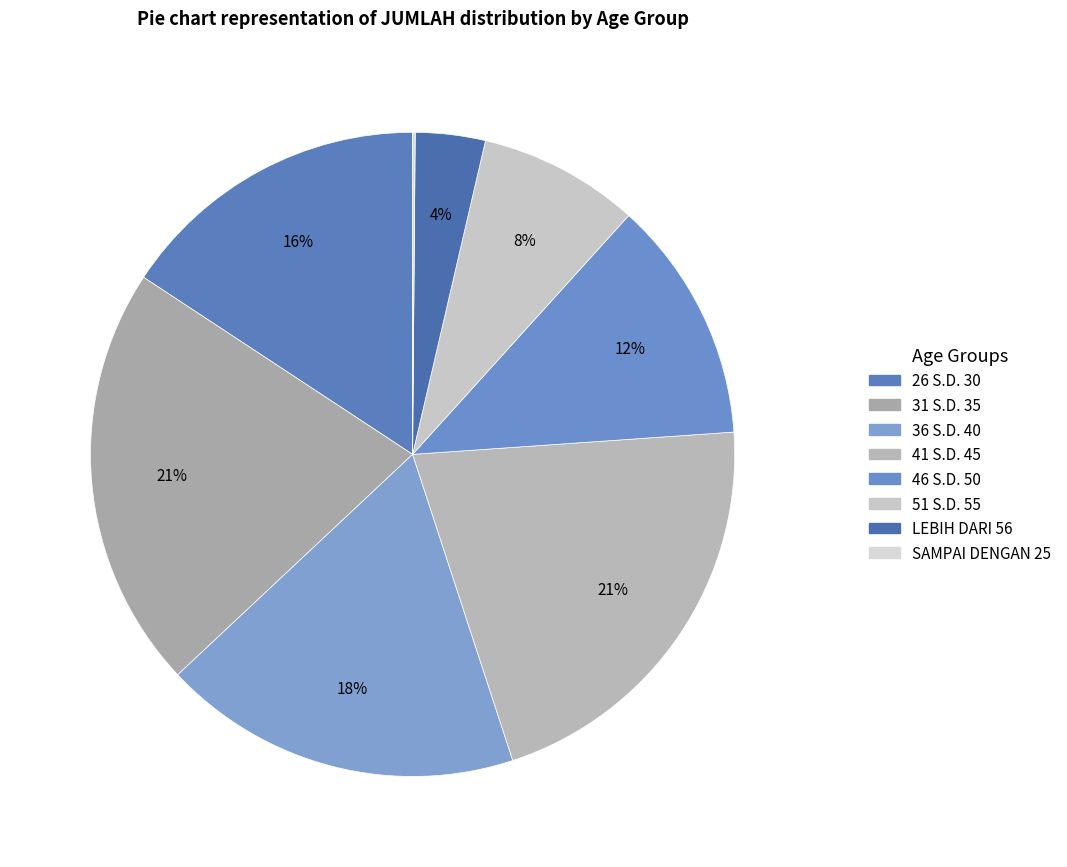

True or false: 41 S.D. 45 accounts for 13% of the total.

False